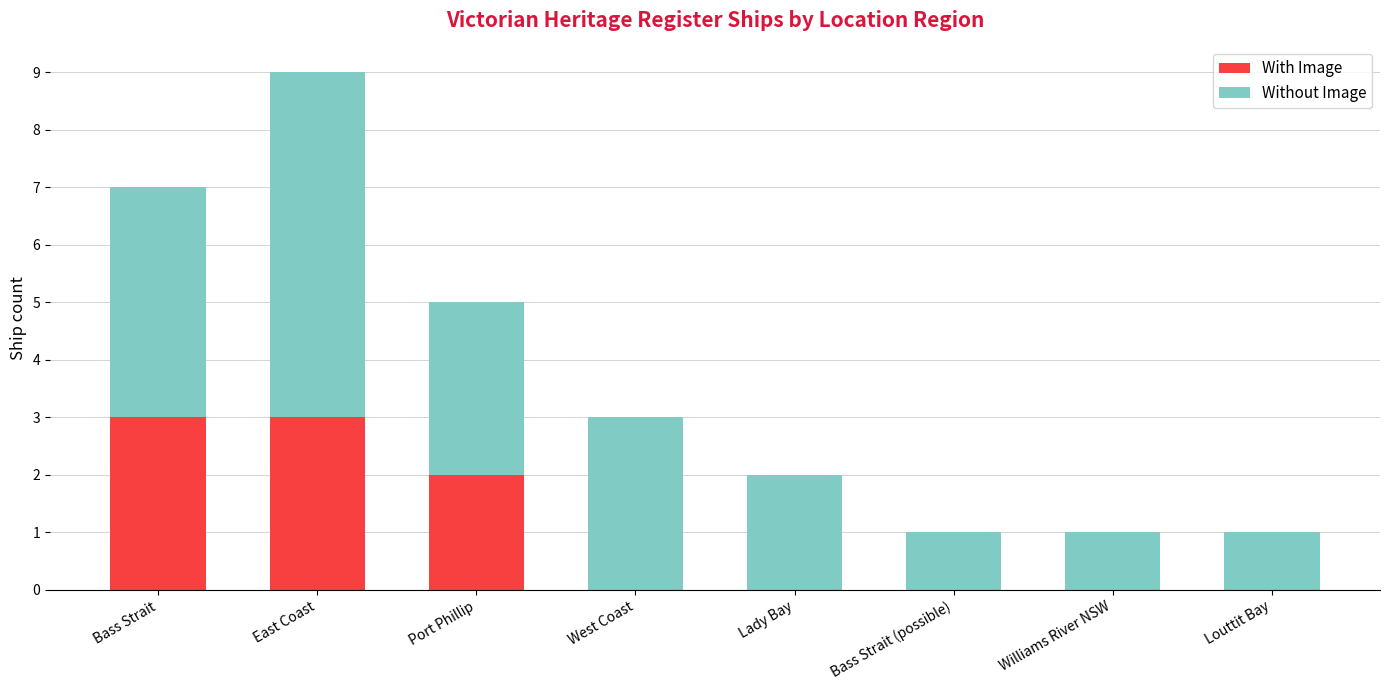

What is the sum of all With Image values?

8